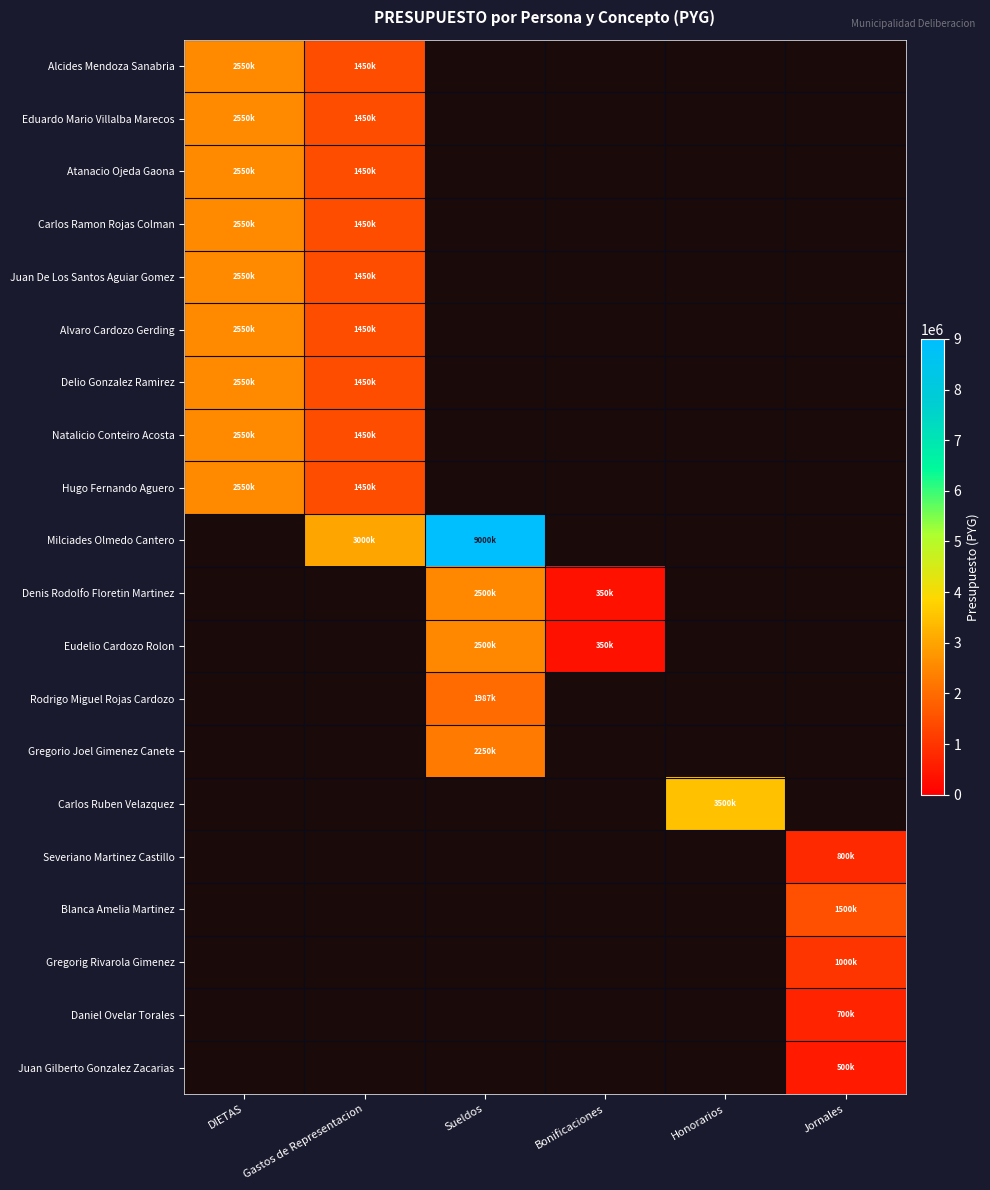

Is it true that Eudelio Cardozo Rolon equals 550409.0 at Bonificaciones?

False